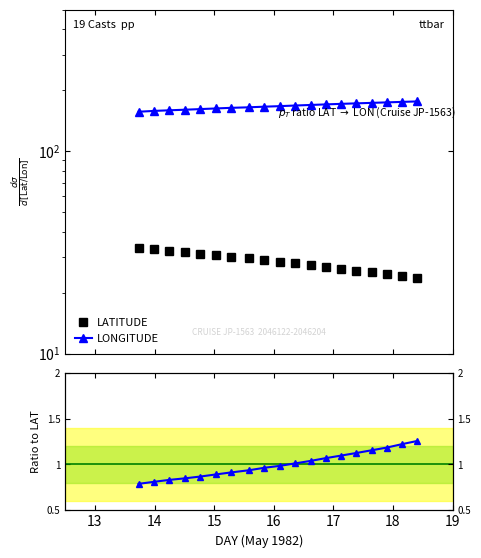

What is the difference between the maximum and minimum values in the LONGITUDE series?

19.6